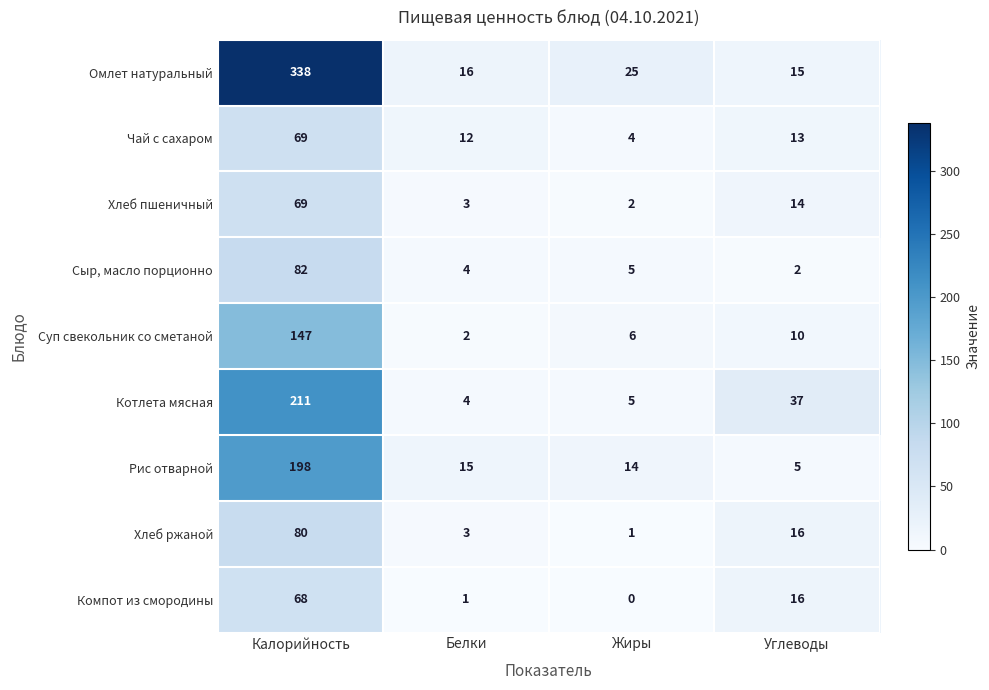

The Хлеб ржаной series shows 1 at Белки. True or false?

False